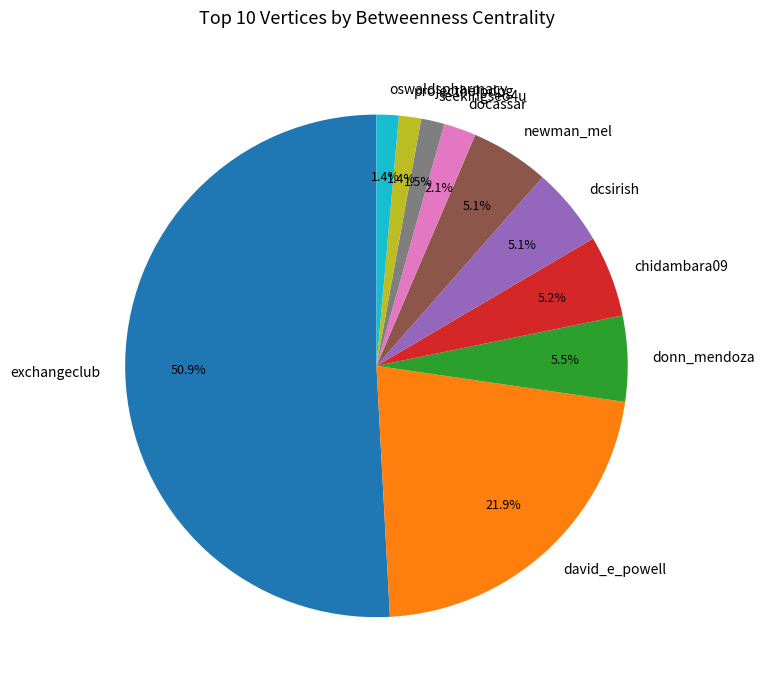

What percentage is the exchangeclub slice, to the nearest percent?

51%